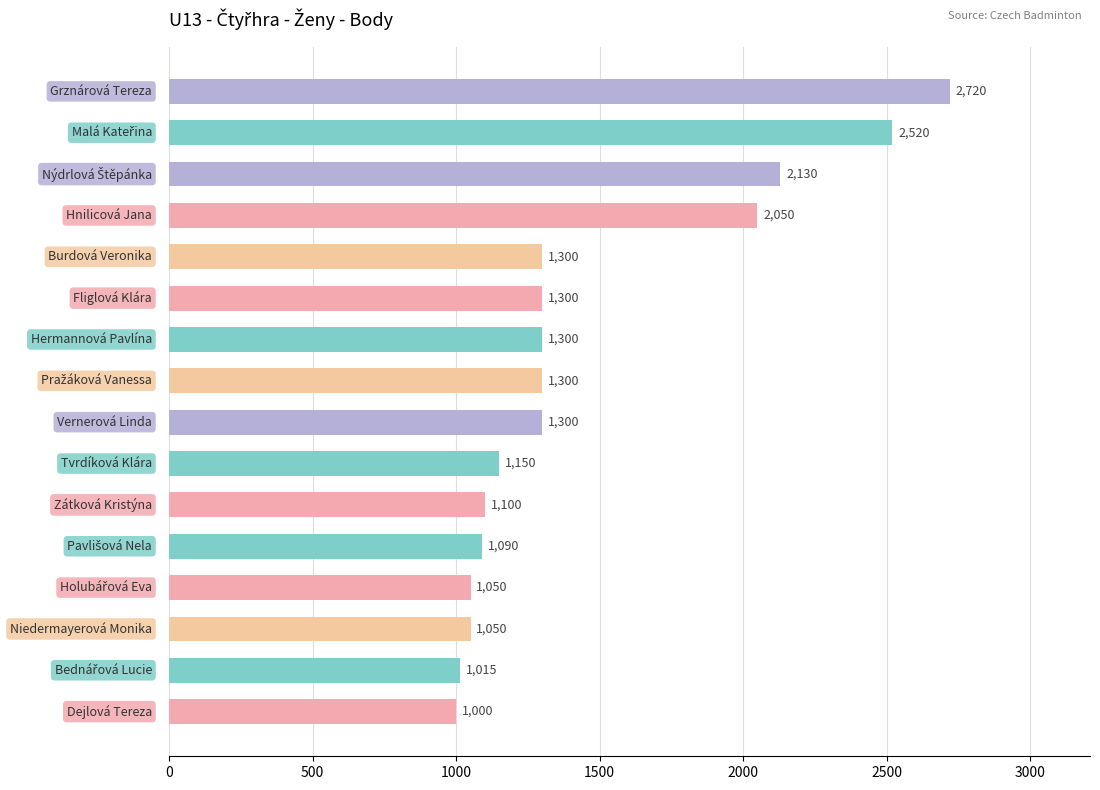

What is the value of the 13th bar from the top?

1050